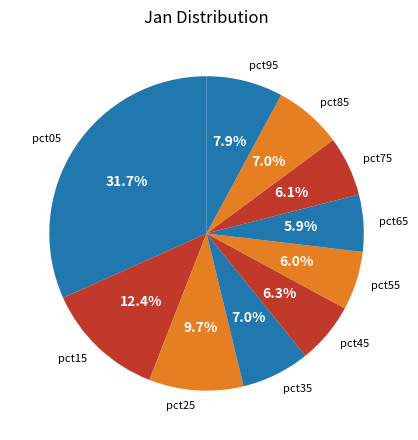

How many segments does this pie chart have?

10